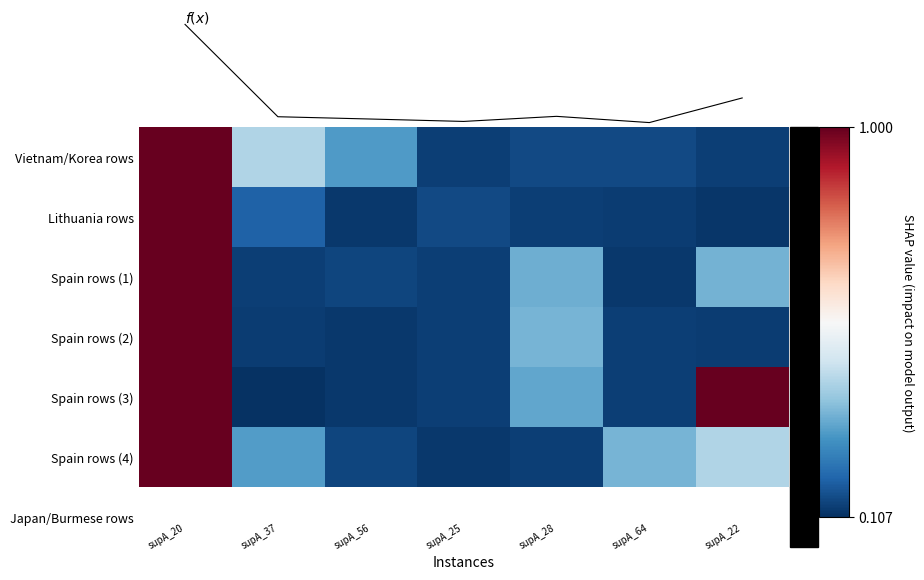

Read the Spain rows (1) value at supA_37.

0.1